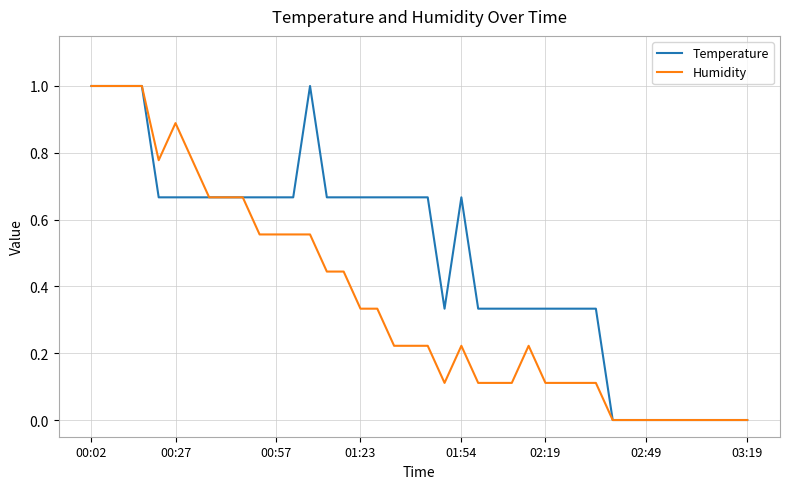

What is the sum of all Temperature values?

19.3